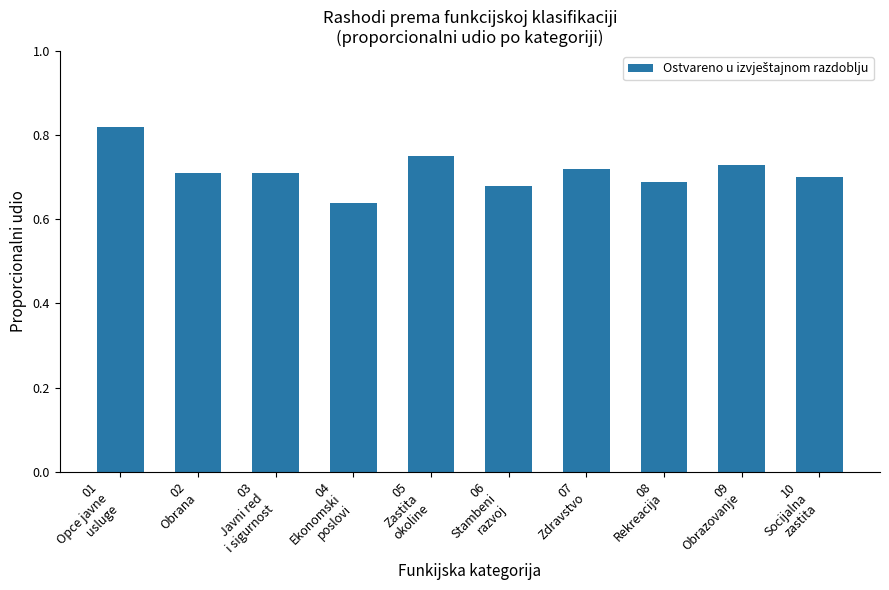

Count the values in the range 0 to 1.

10